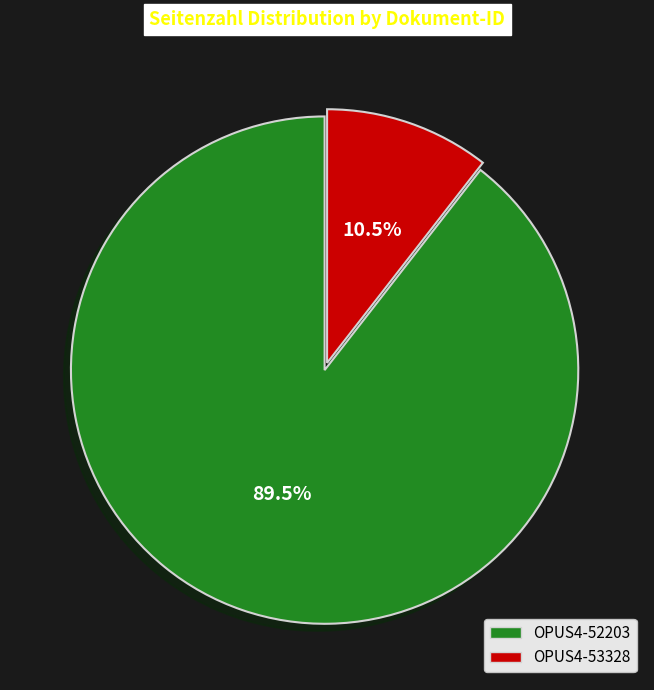

Approximately how many times larger is the value at OPUS4-52203 compared to OPUS4-53328?

8.5